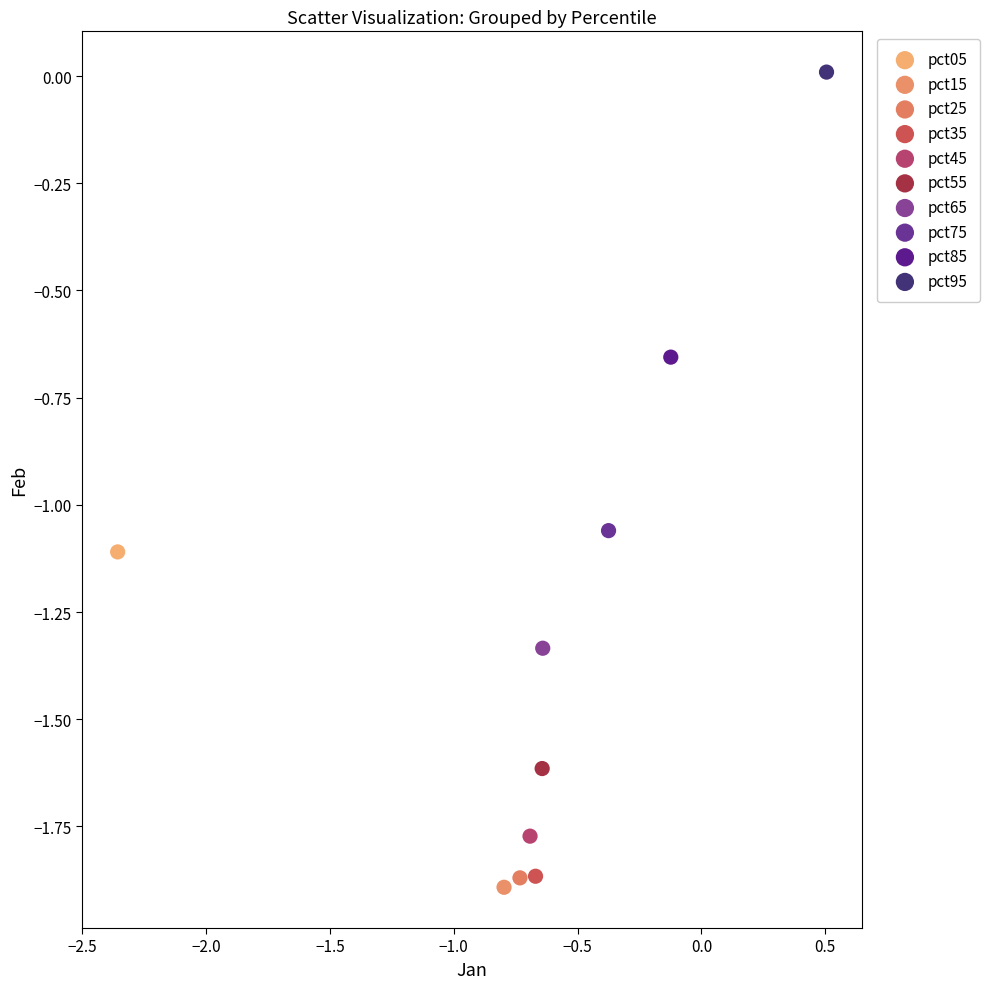

Which series contains the highest Y value?

pct95